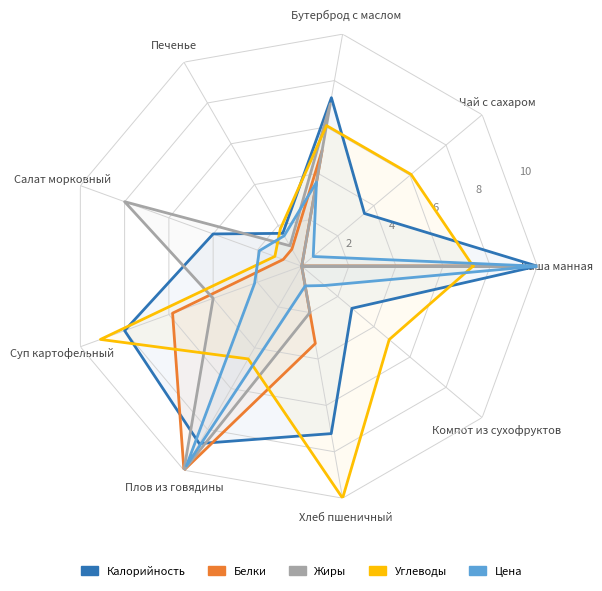

Is it true that Углеводы equals 7.3 at Каша манная?

True